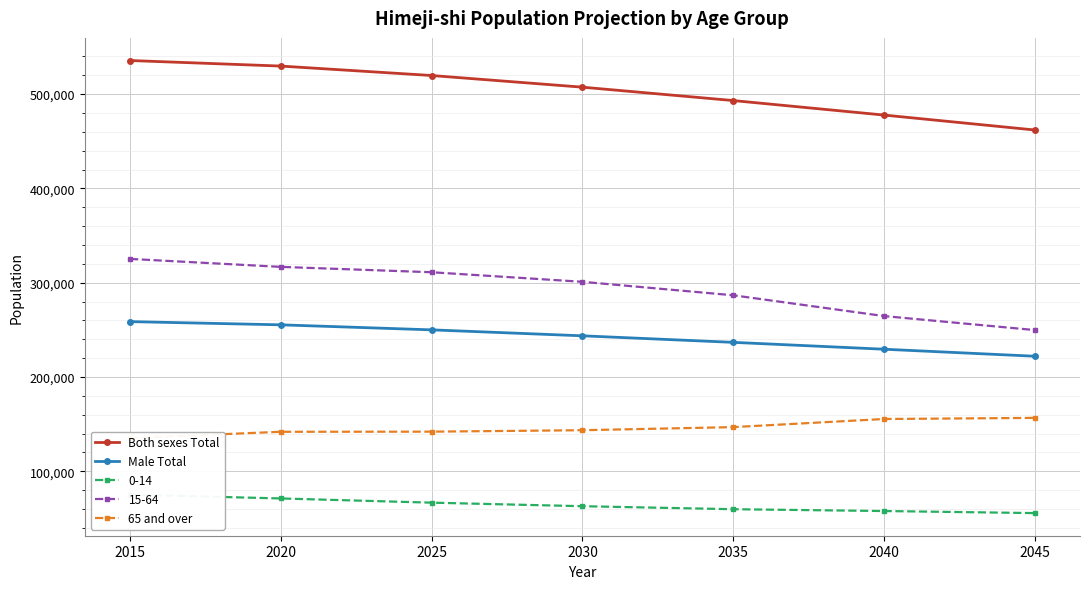

Which has a higher value, 2030 or 2020?

2020